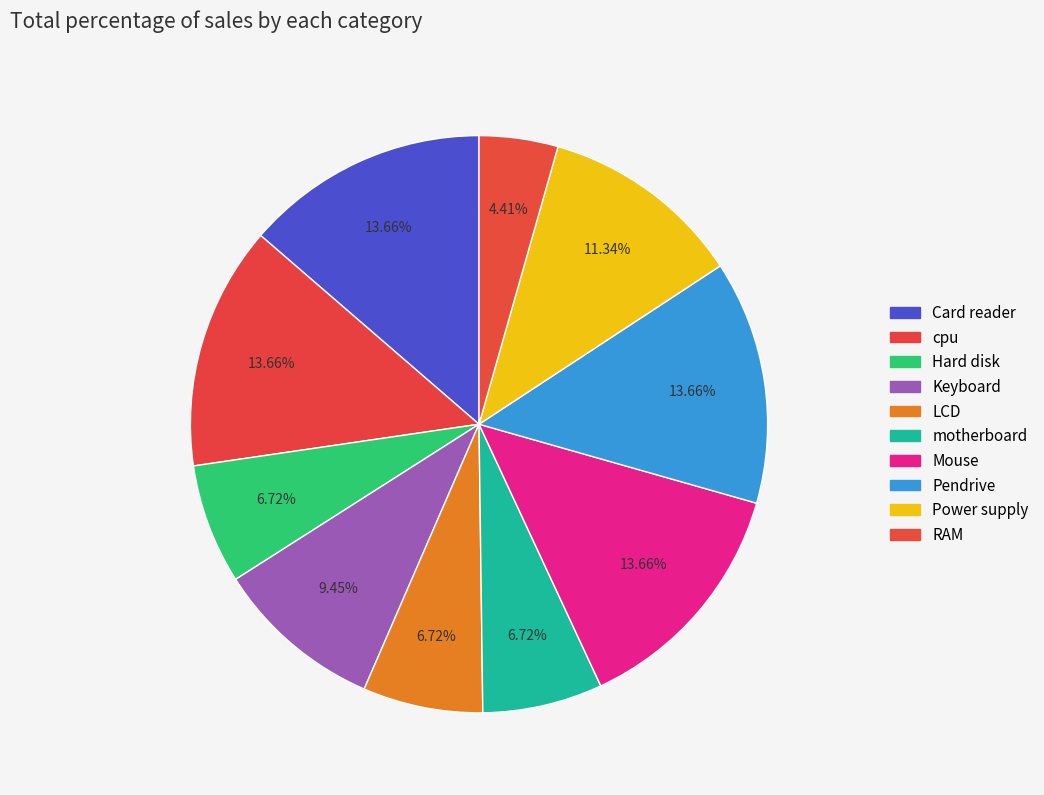

How many segments does this pie chart have?

10